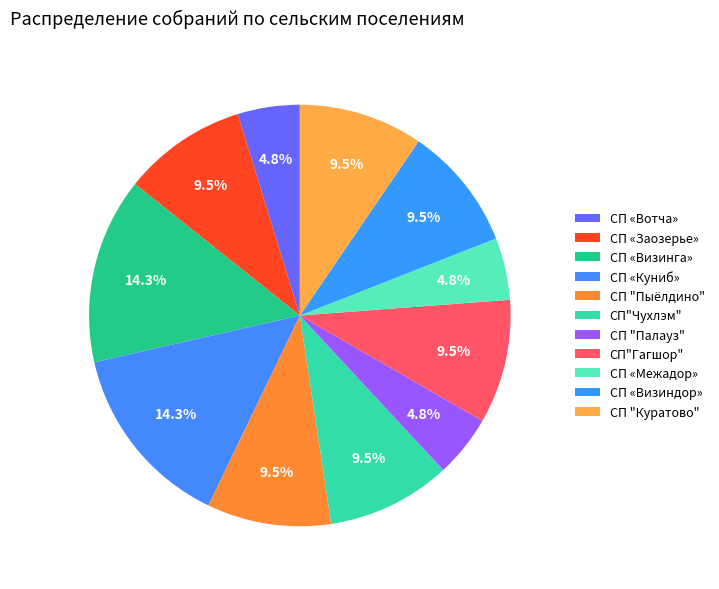

Count the number of slices in the pie.

11